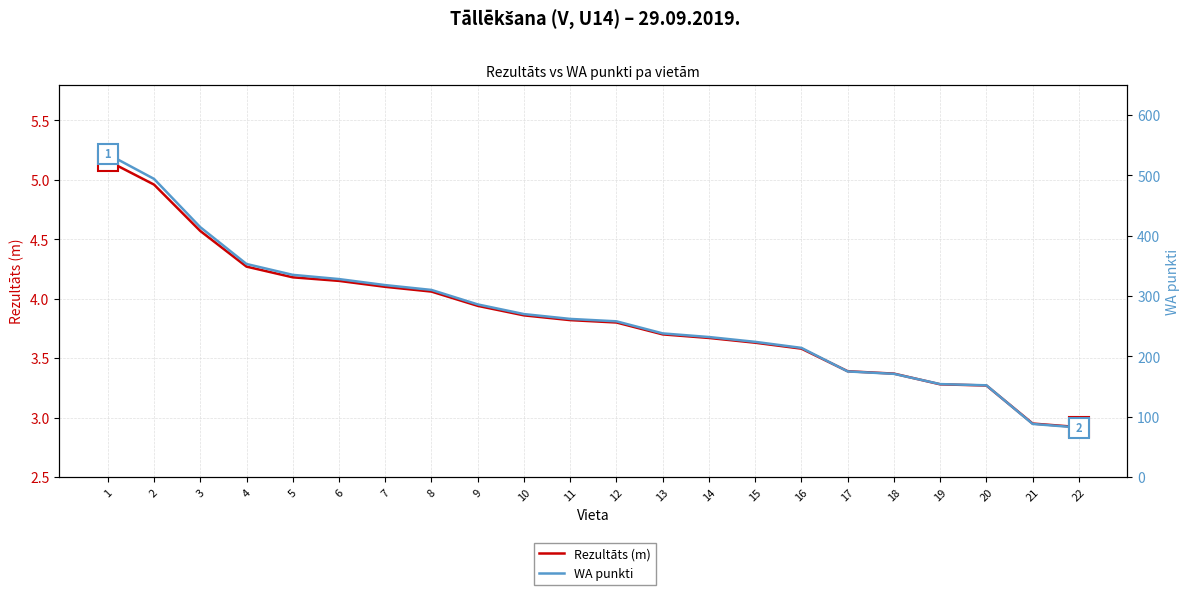

Is it true that WA punkti equals 630.4 at 3?

False